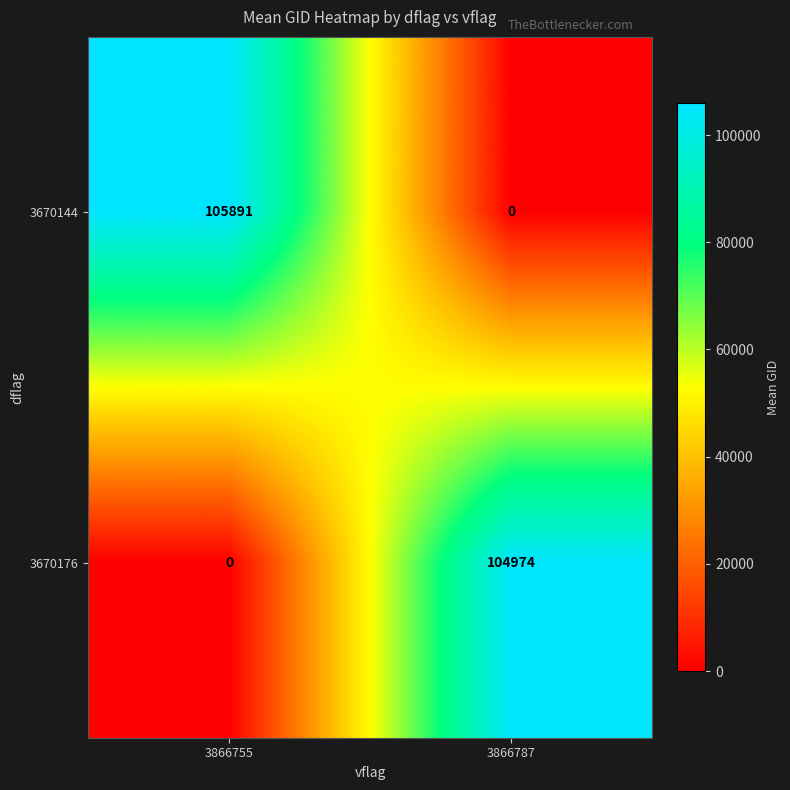

Where is 3670144 nearest to the value 52945?

3866787